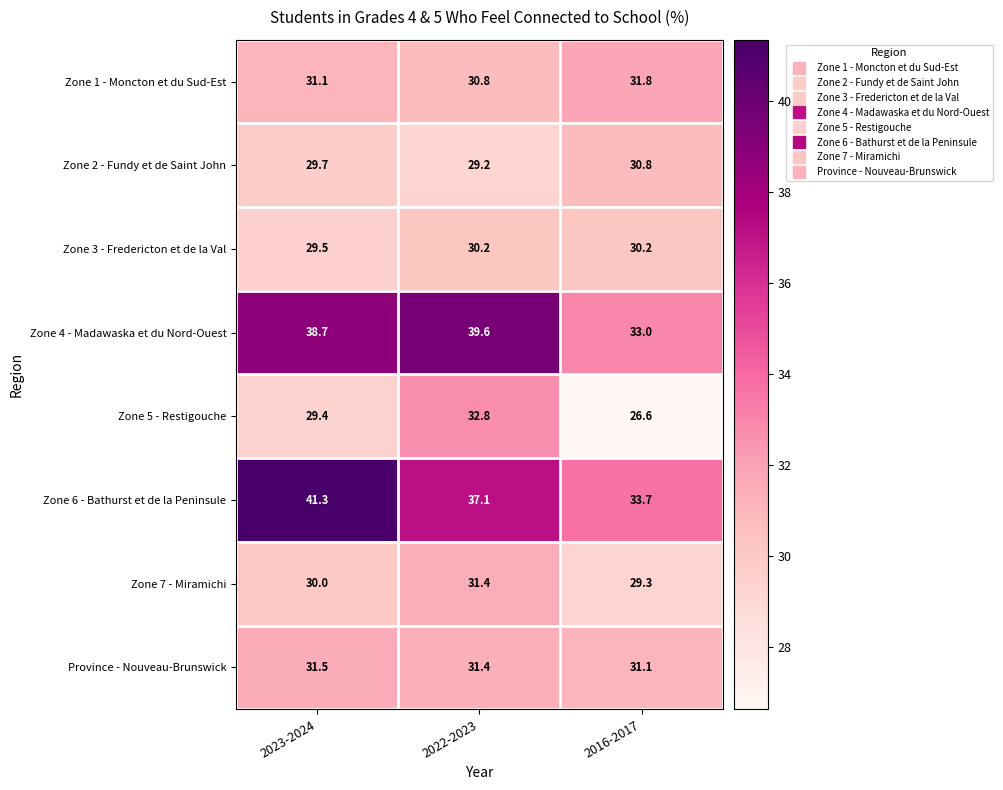

Reading left to right, transcribe all the data shown in this chart.

Zone 1 - Moncton et du Sud-Est: 2023-2024=31.1	2022-2023=30.8	2016-2017=31.8
Zone 2 - Fundy et de Saint John: 2023-2024=29.7	2022-2023=29.2	2016-2017=30.8
Zone 3 - Fredericton et de la Val: 2023-2024=29.5	2022-2023=30.2	2016-2017=30.2
Zone 4 - Madawaska et du Nord-Ouest: 2023-2024=38.7	2022-2023=39.6	2016-2017=33.0
Zone 5 - Restigouche: 2023-2024=29.4	2022-2023=32.8	2016-2017=26.6
Zone 6 - Bathurst et de la Peninsule: 2023-2024=41.3	2022-2023=37.1	2016-2017=33.7
Zone 7 - Miramichi: 2023-2024=30.0	2022-2023=31.4	2016-2017=29.3
Province - Nouveau-Brunswick: 2023-2024=31.5	2022-2023=31.4	2016-2017=31.1